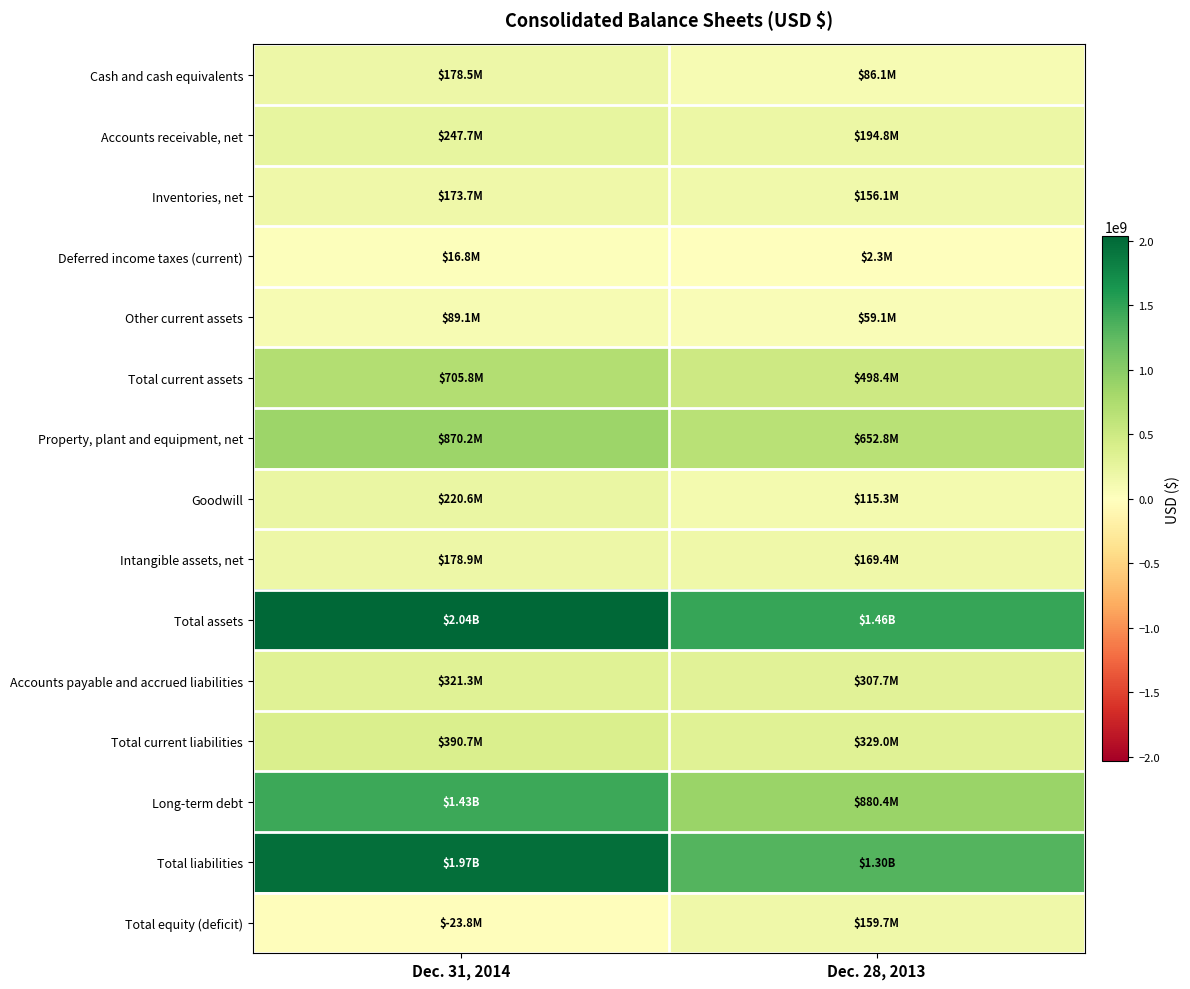

What is the total value across all series at Dec. 31, 2014?

8807811000